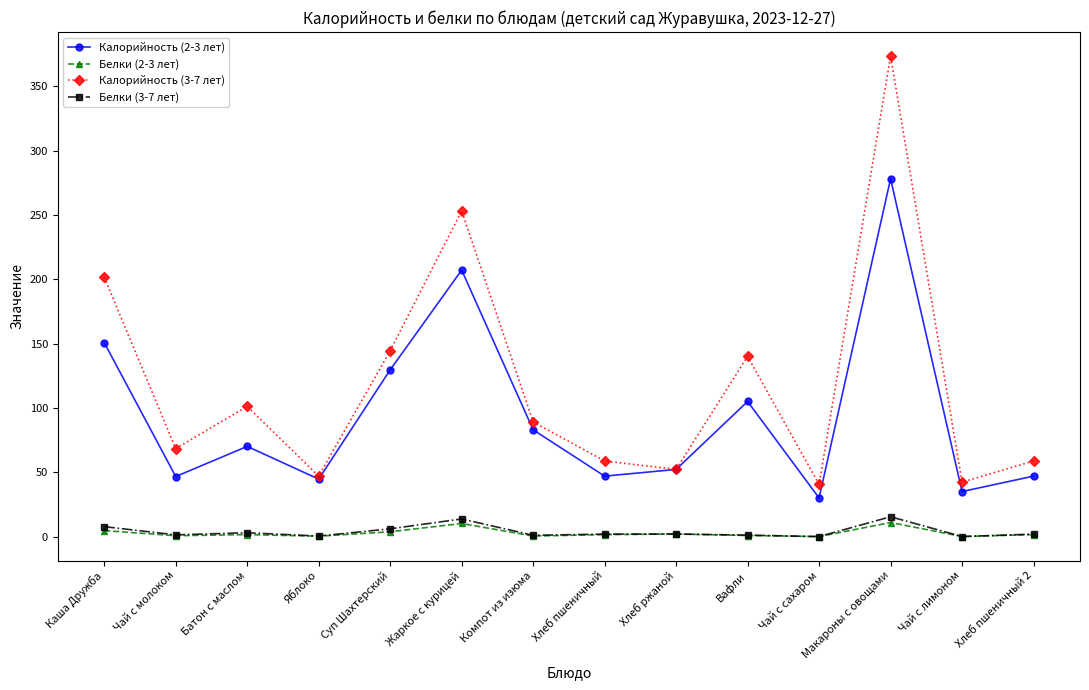

Which series has the largest range (max minus min)?

Калорийность (3-7 лет)